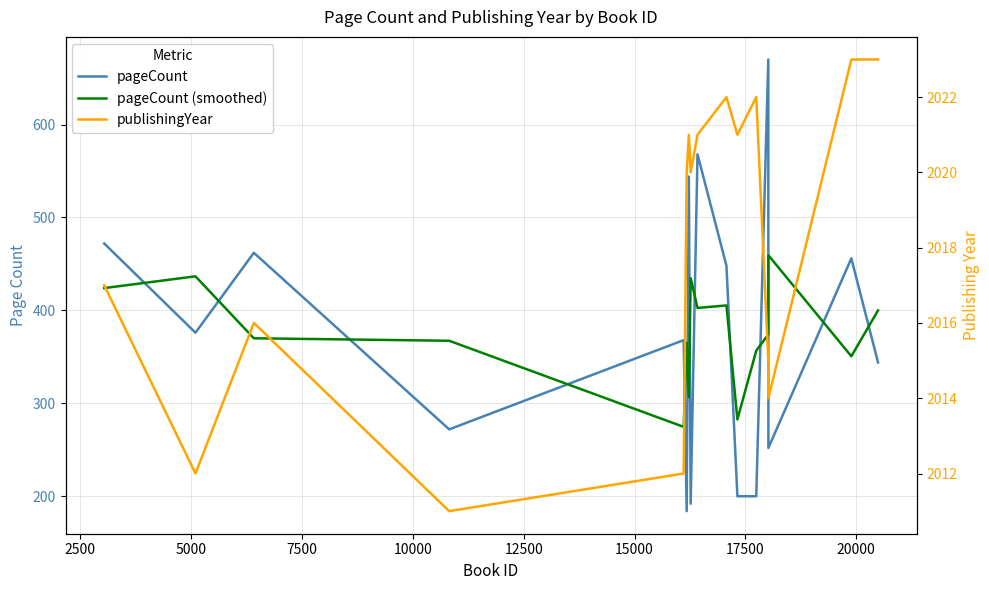

How many data points in pageCount (smoothed) are less than 374?

8